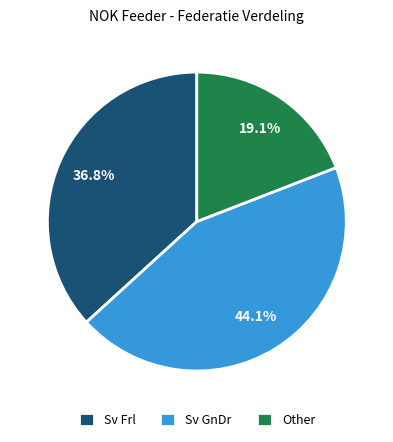

Is the sum of Sv GnDr and Other greater than half?

Yes